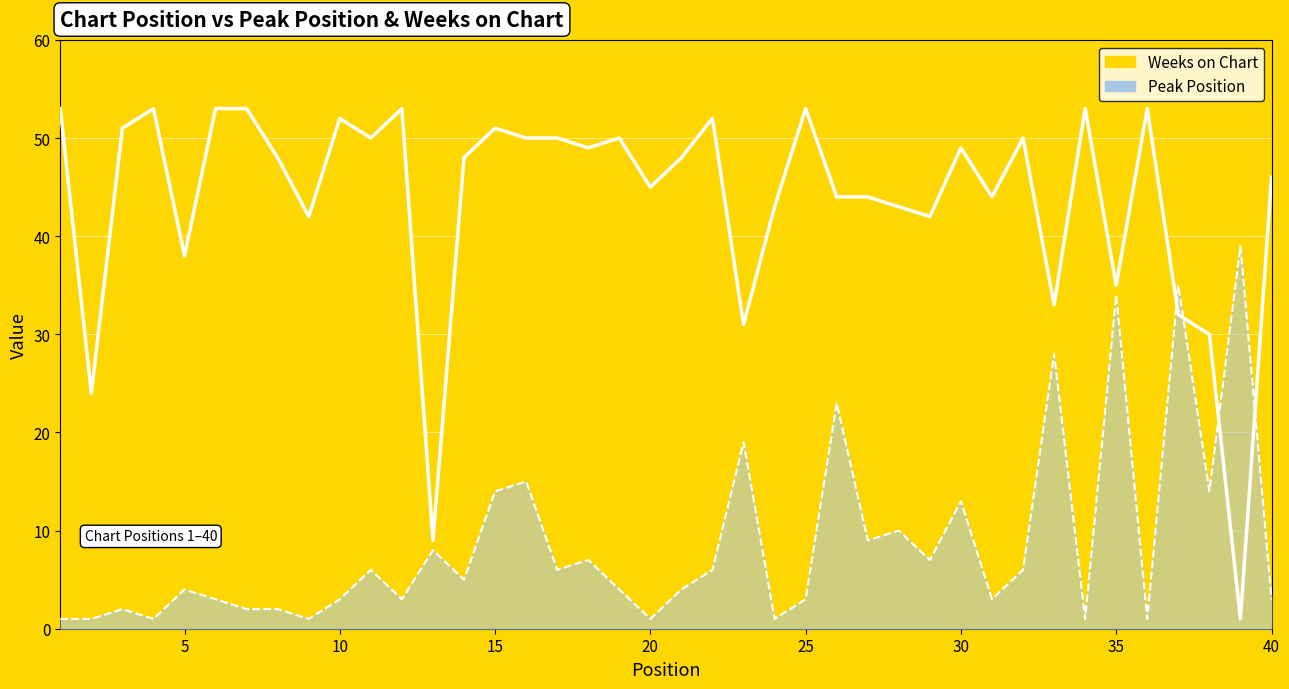

Reading left to right, what are all the values shown in this chart?

Peak Position: 1=1	2=1	3=2	4=1	5=4	6=3	7=2	8=2	9=1	10=3	11=6	12=3	13=8	14=5	15=14	16=15	17=6	18=7	19=4	20=1	21=4	22=6	23=19	24=1	25=3	26=23	27=9	28=10	29=7	30=13	31=3	32=6	33=28	34=1	35=34	36=1	37=35	38=14	39=39	40=3
Weeks on Chart: 1=53	2=24	3=51	4=53	5=38	6=53	7=53	8=48	9=42	10=52	11=50	12=53	13=9	14=48	15=51	16=50	17=50	18=49	19=50	20=45	21=48	22=52	23=31	24=43	25=53	26=44	27=44	28=43	29=42	30=49	31=44	32=50	33=33	34=53	35=35	36=53	37=32	38=30	39=1	40=46